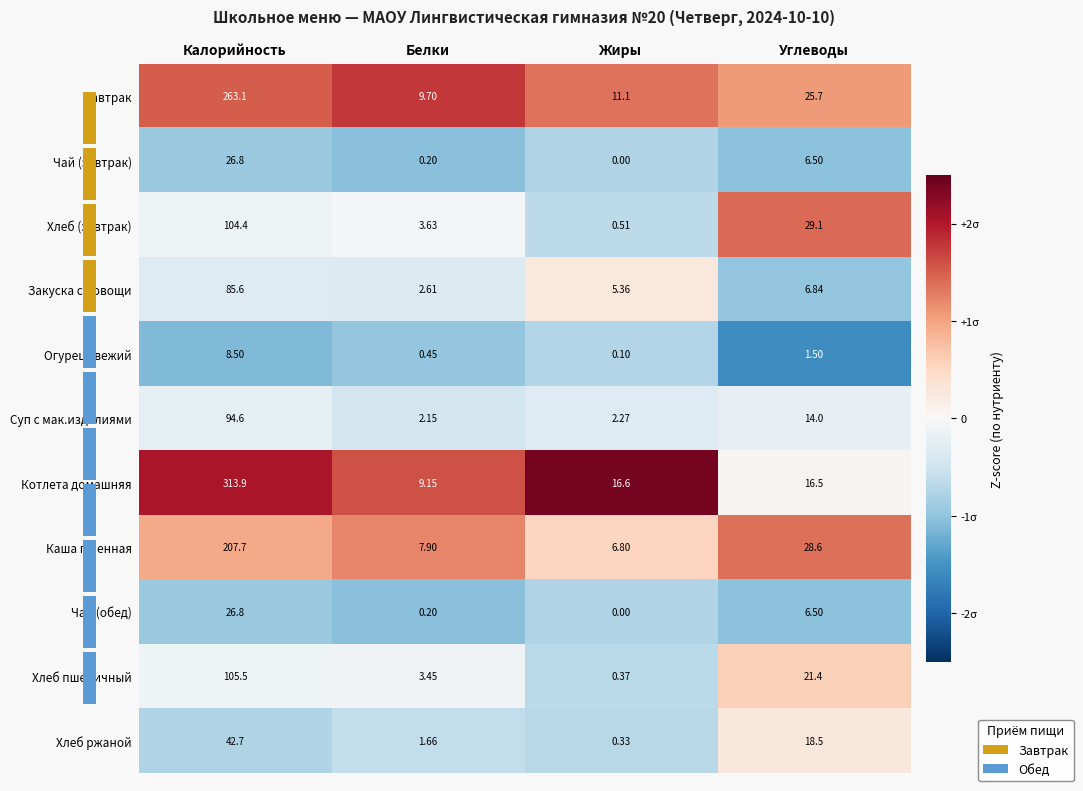

At which label does Чай (завтрак) reach its minimum?

Жиры